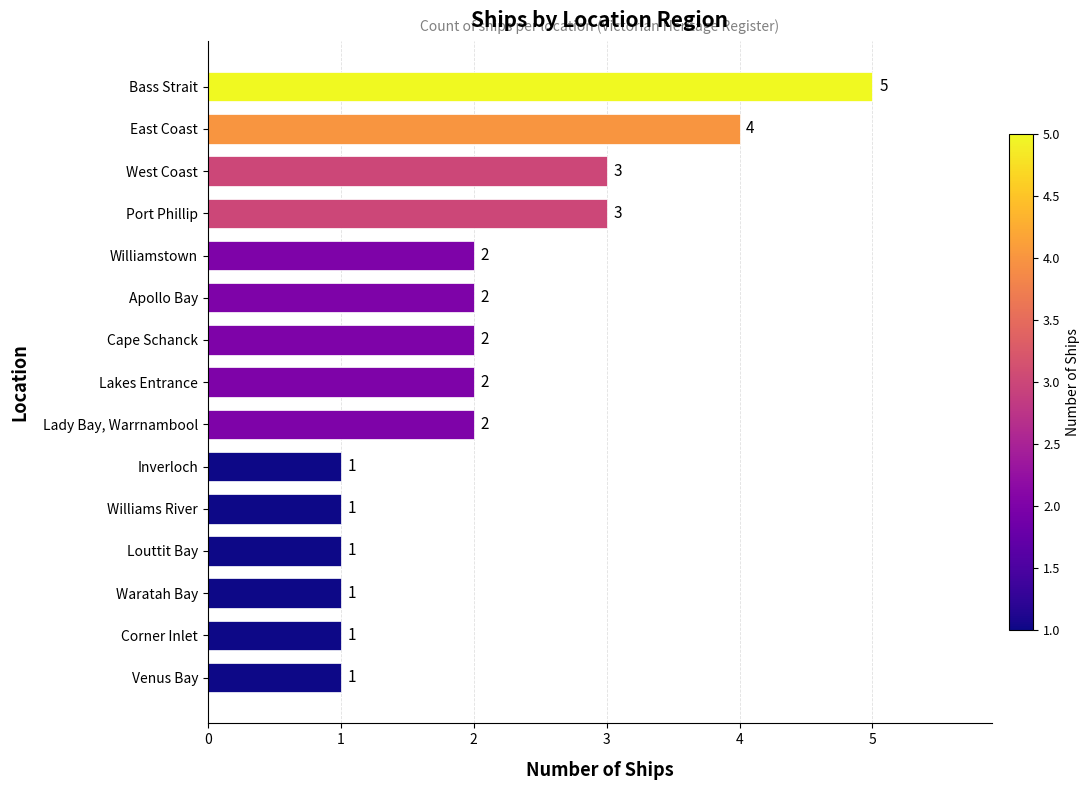

What is the greatest value displayed?

5